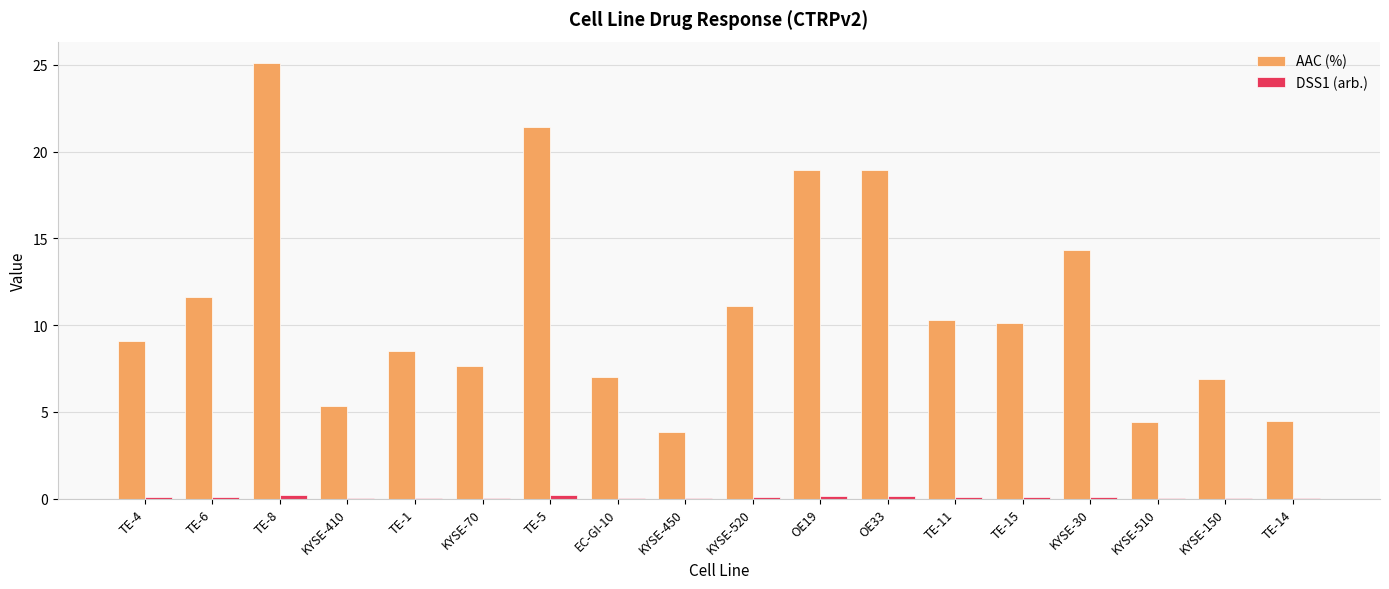

At which category is the sum across all series the highest?

TE-8